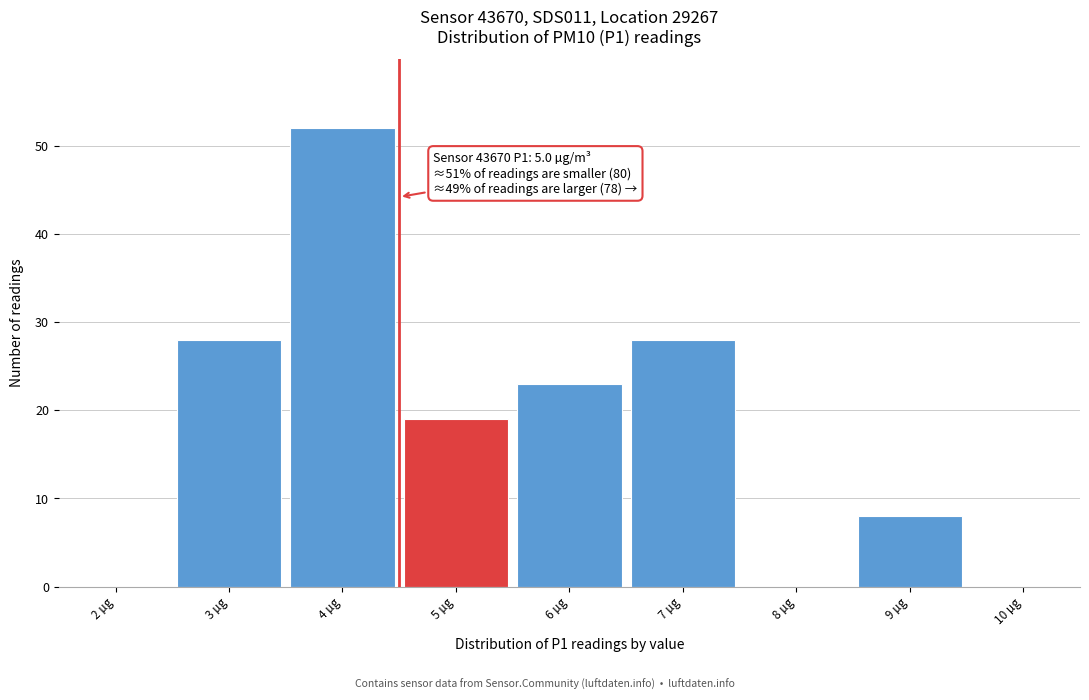

Reading left to right, what are all the values shown in this chart?

2 µg=0	3 µg=28	4 µg=52	5 µg=19	6 µg=23	7 µg=28	8 µg=0	9 µg=8	10 µg=0